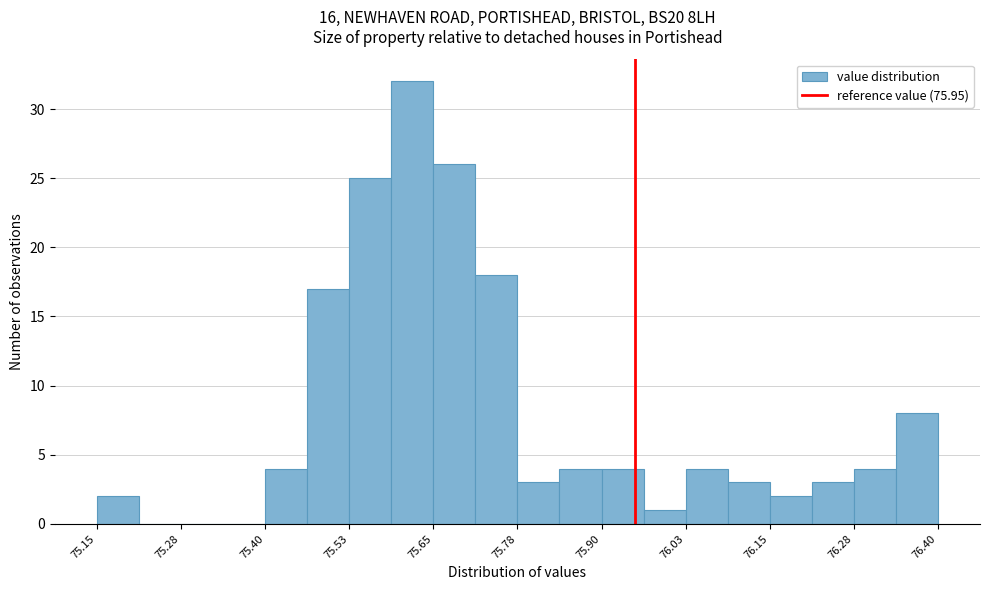

Around what value on the x-axis is the tallest bar? Give the approximate position of its centre, as read against the axis.

75.62